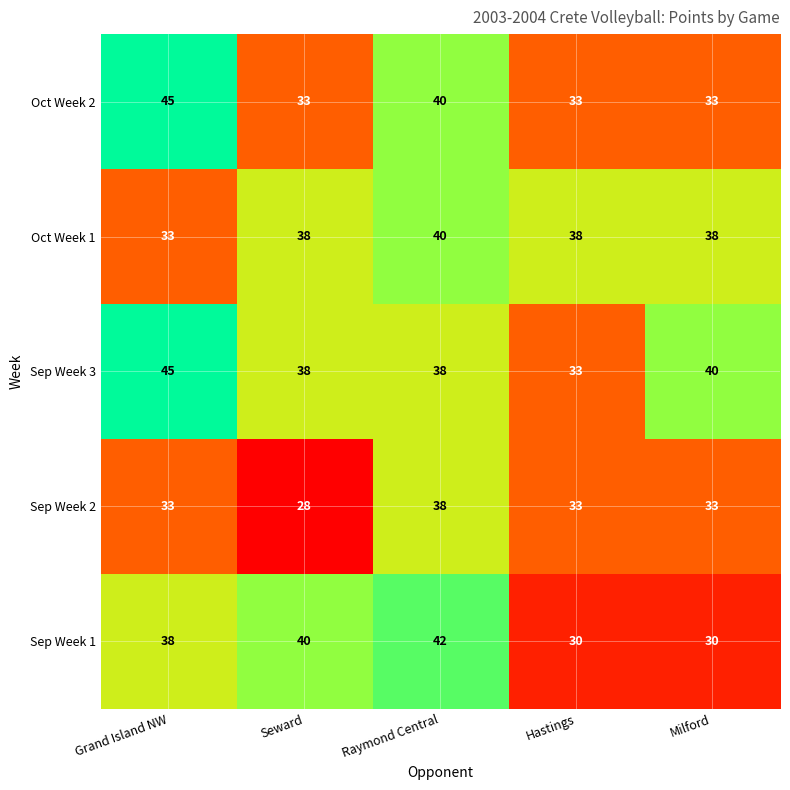

What is the smallest value displayed?

28